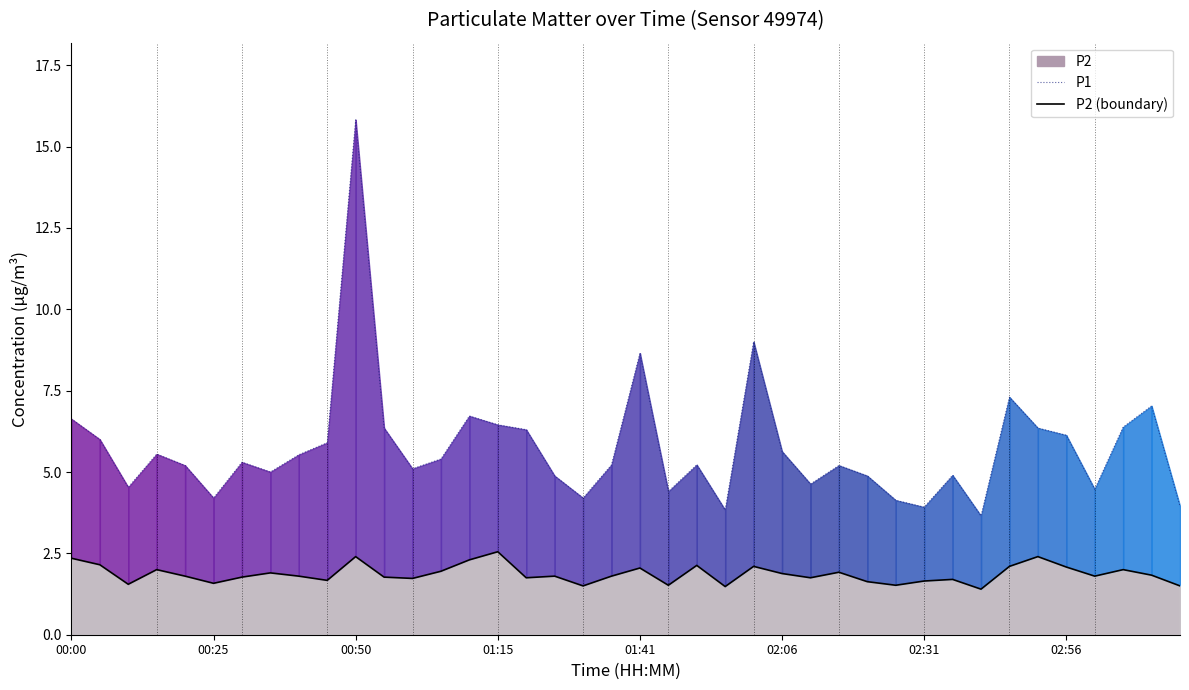

True or false: P1 and P2 (boundary) cross at least once.

False